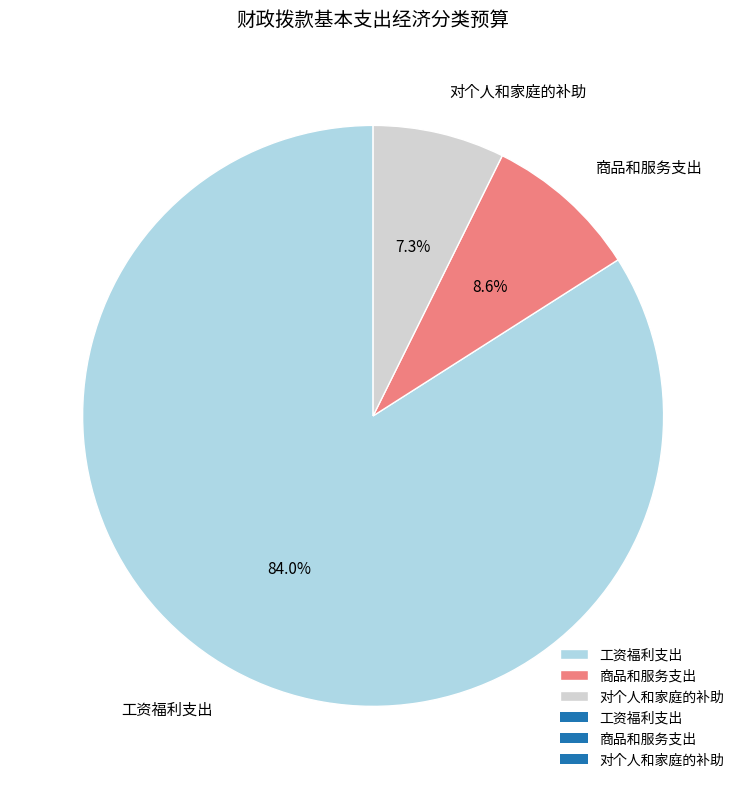

Count the number of slices in the pie.

3